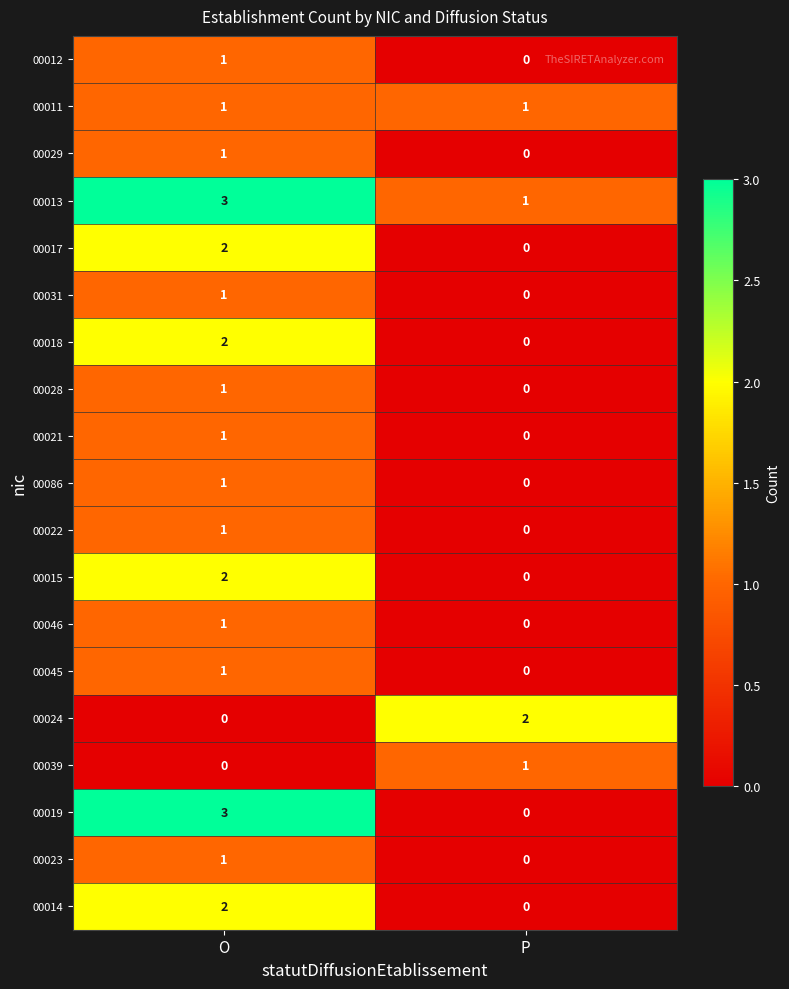

What is the total value across all series at P?

5